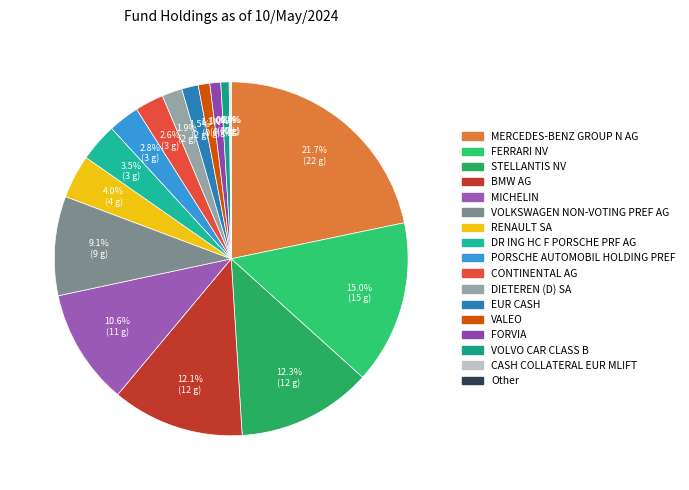

Is there a majority slice in this chart?

No